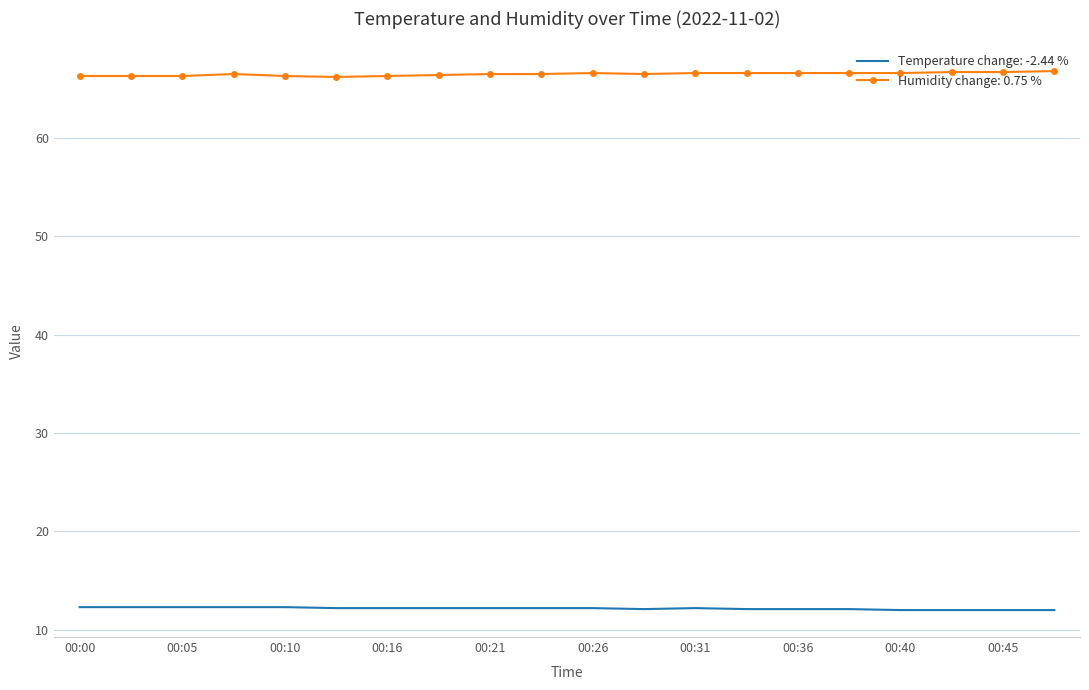

True or false: Humidity change: 0.75 % and Temperature change: -2.44 % cross at least once.

False